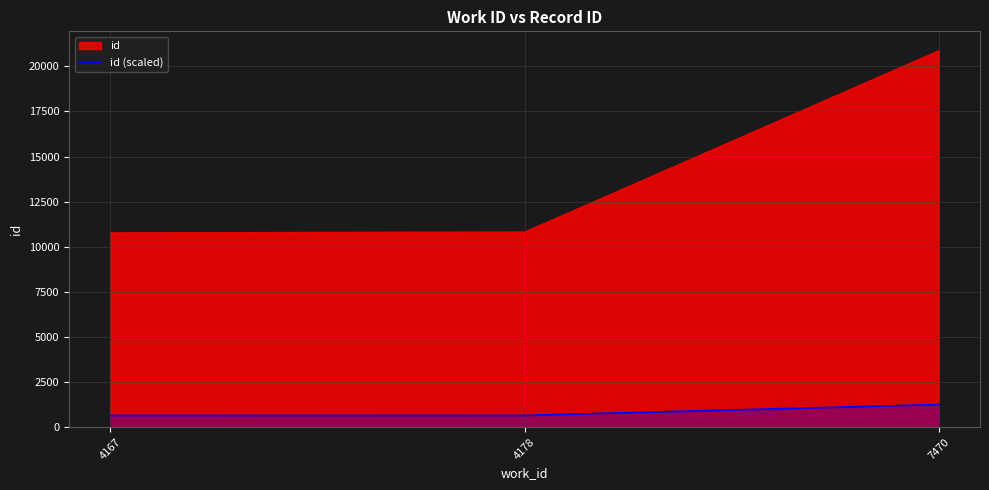

At which label is id (scaled) closest to 950?

4178